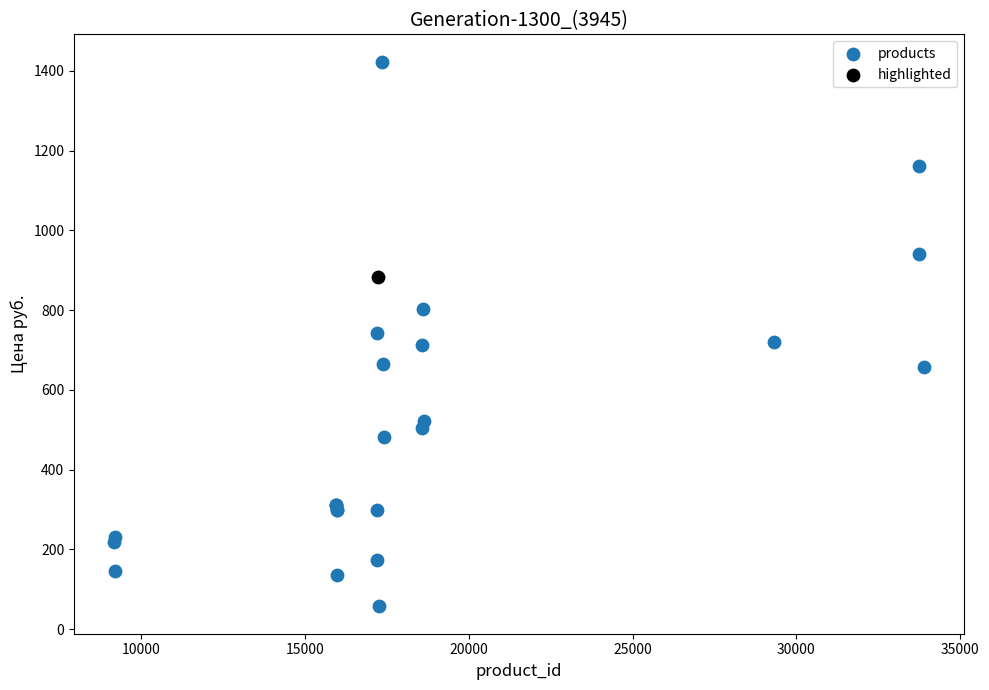

What are all the series names shown in the legend?

products, highlighted